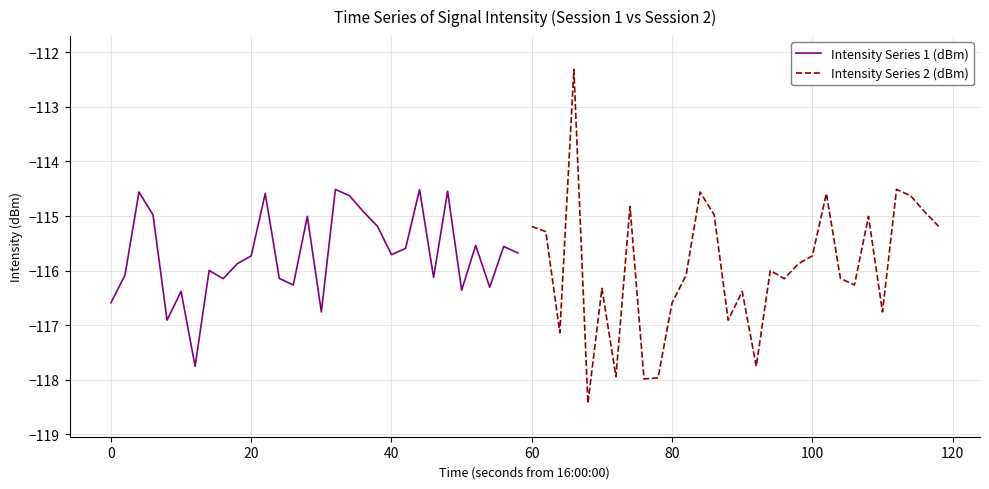

How many distinct data groups are displayed?

2